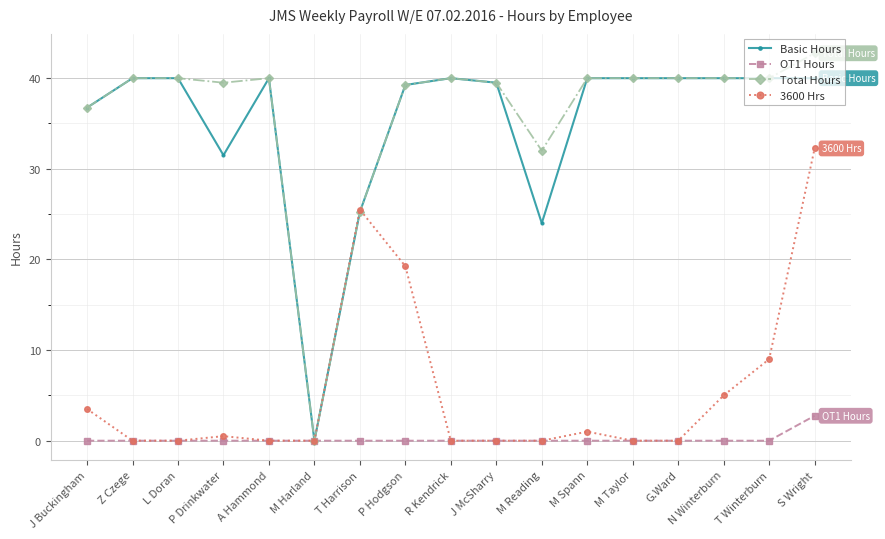

What position from the right is L Doran?

15